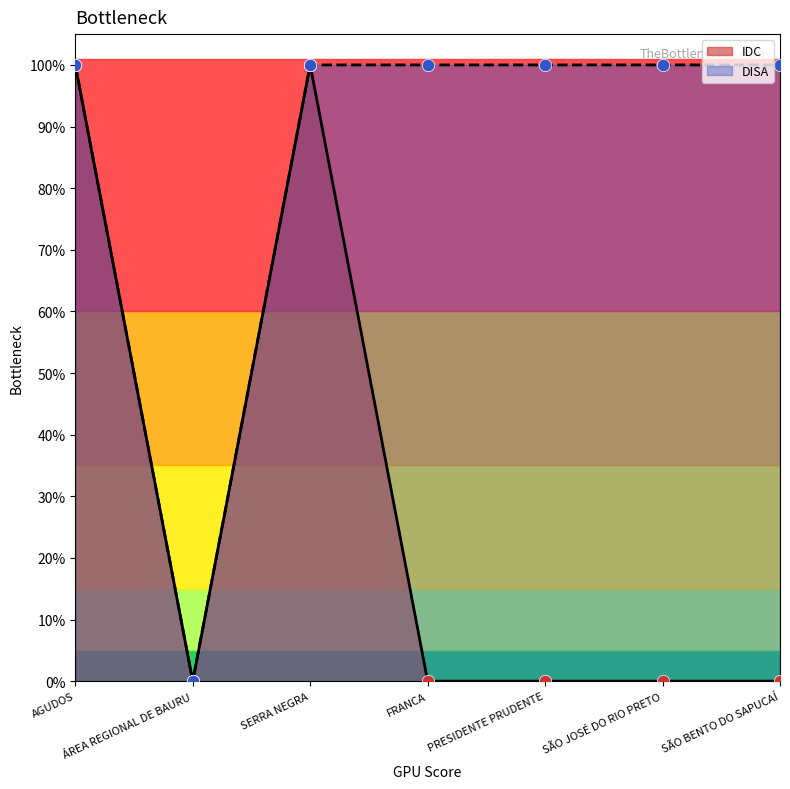

Which series has the widest spread of Y values?

IDC